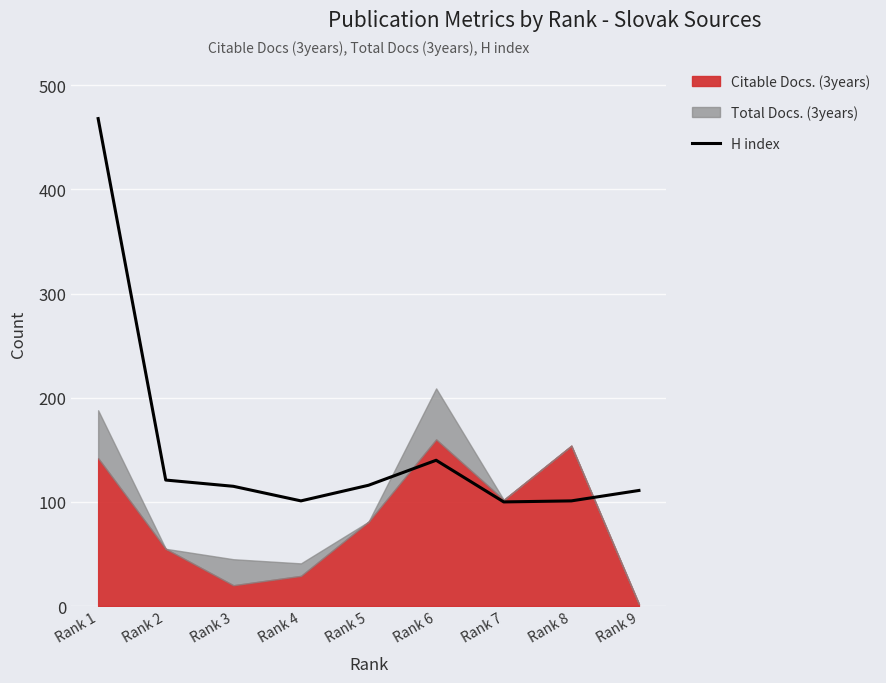

At which label is H index closest to 284?

Rank 6